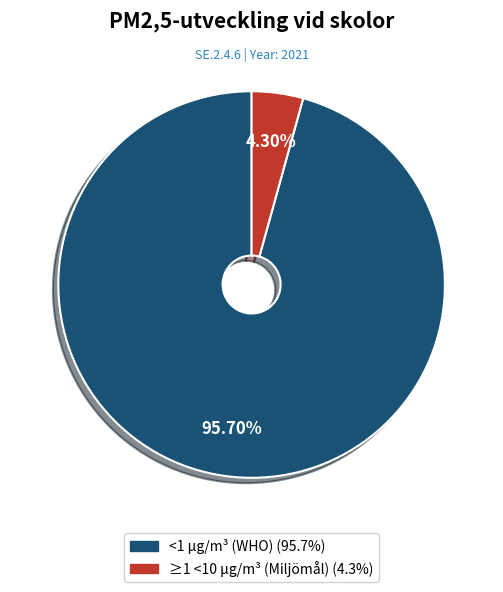

True or false: <1 µg/m³ (WHO) accounts for 96% of the total.

True